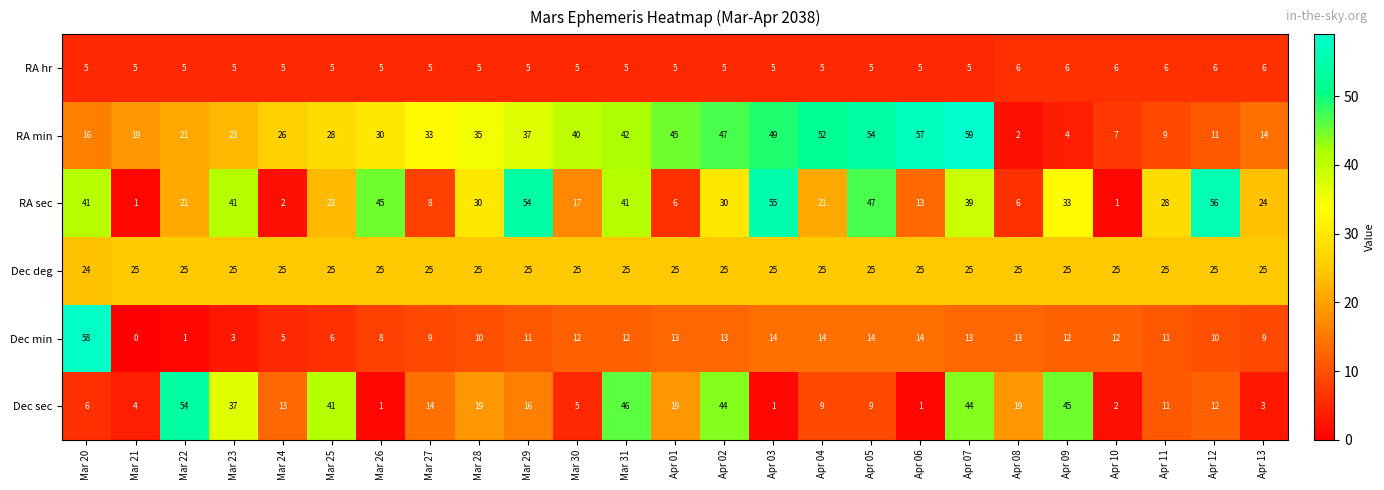

Is it true that Dec sec equals 85 at Mar 22?

False